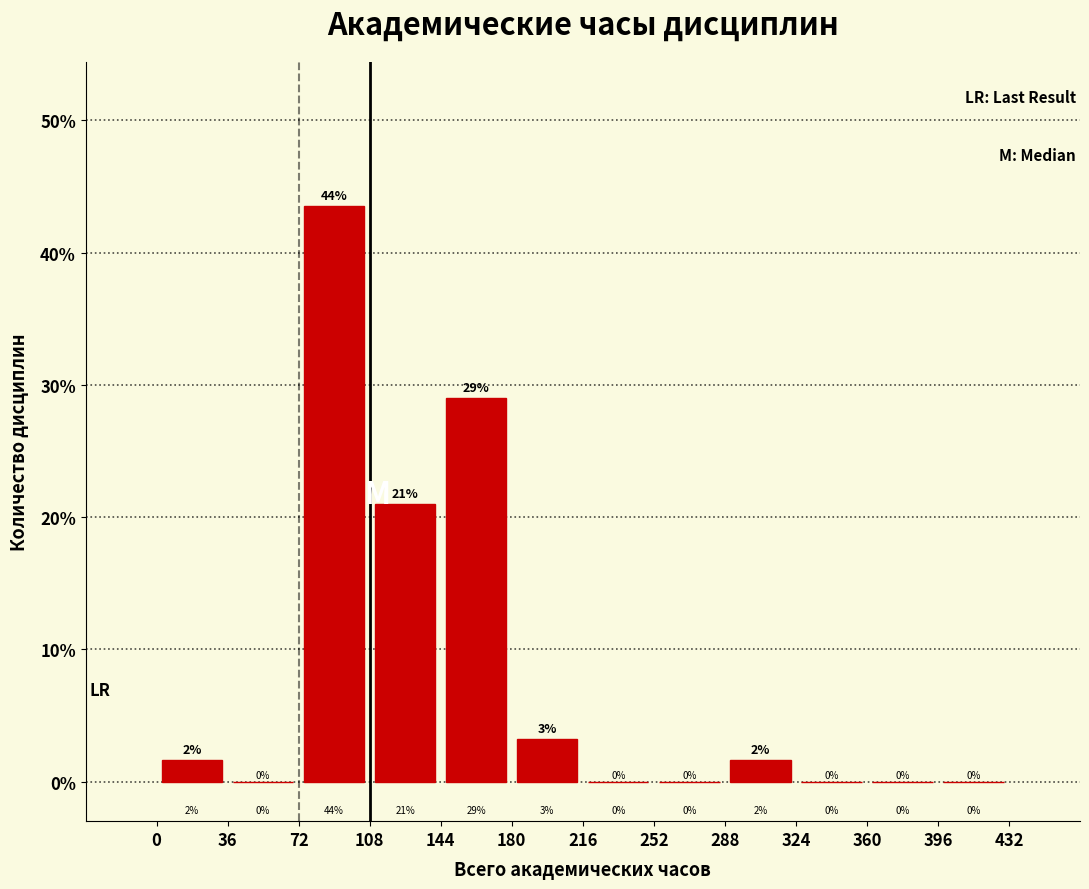

Which range on the x-axis has the tallest bar?

72 to 108